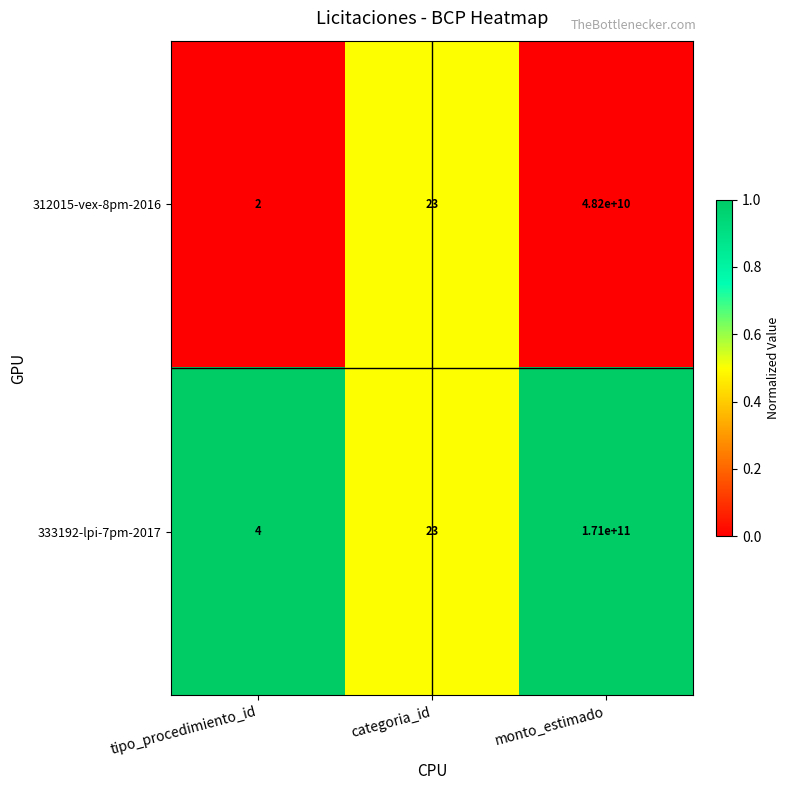

Read the 333192-lpi-7pm-2017 value at categoria_id, to the nearest 10.

20